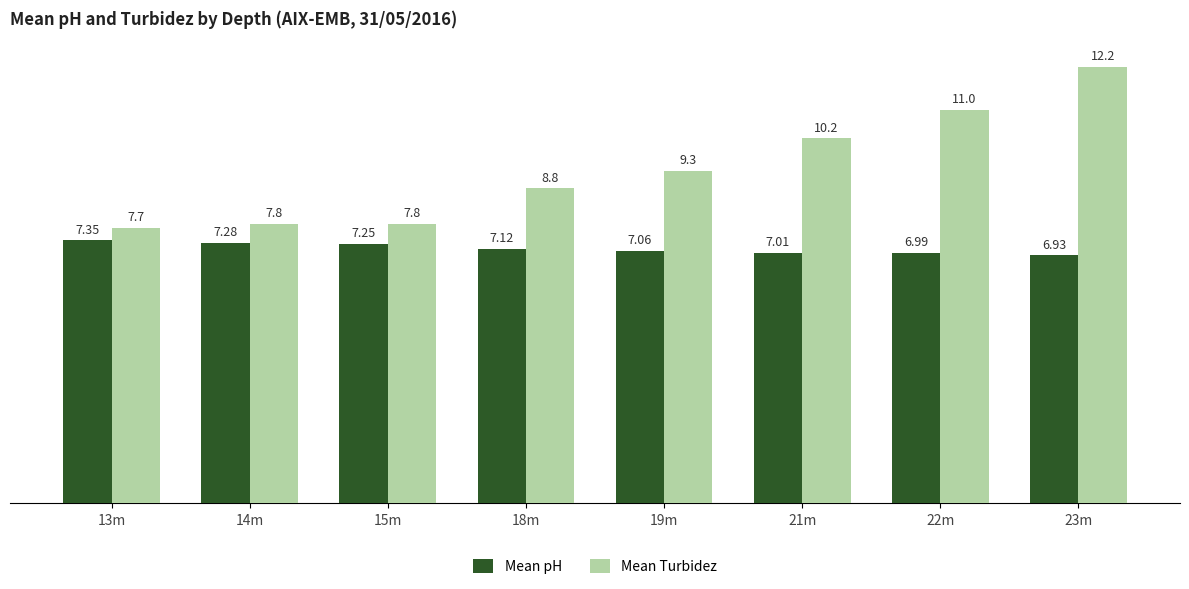

Which series has the largest range (max minus min)?

Mean Turbidez